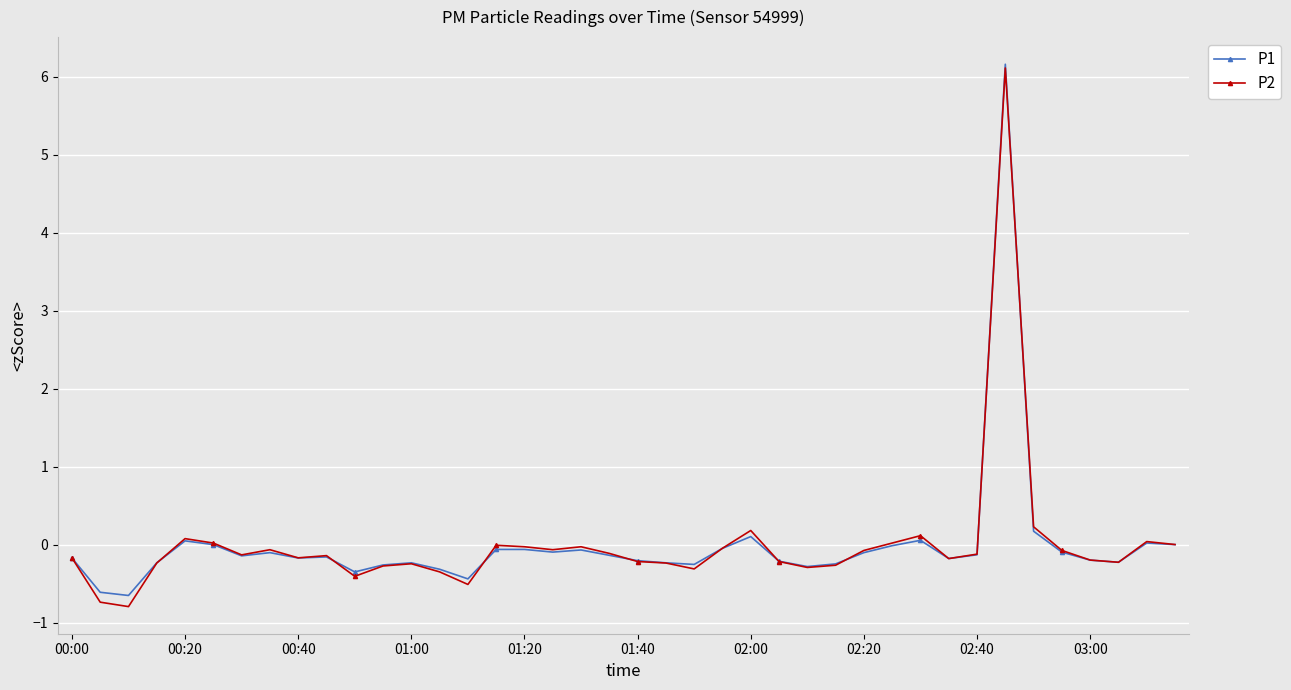

What is the value of the P1 point at the 15th from the left?

-0.4